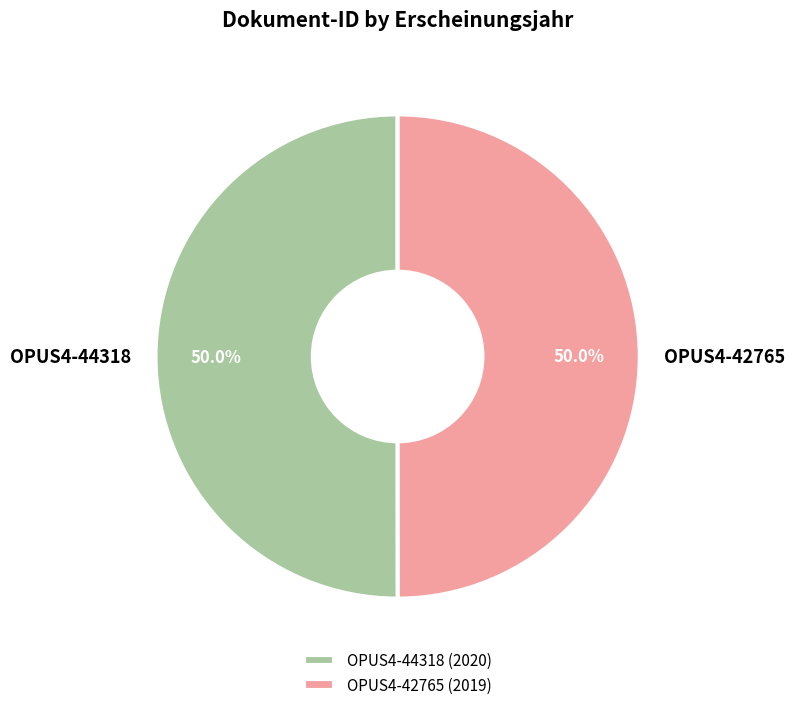

To the nearest percent, what portion does OPUS4-42765 represent?

50%